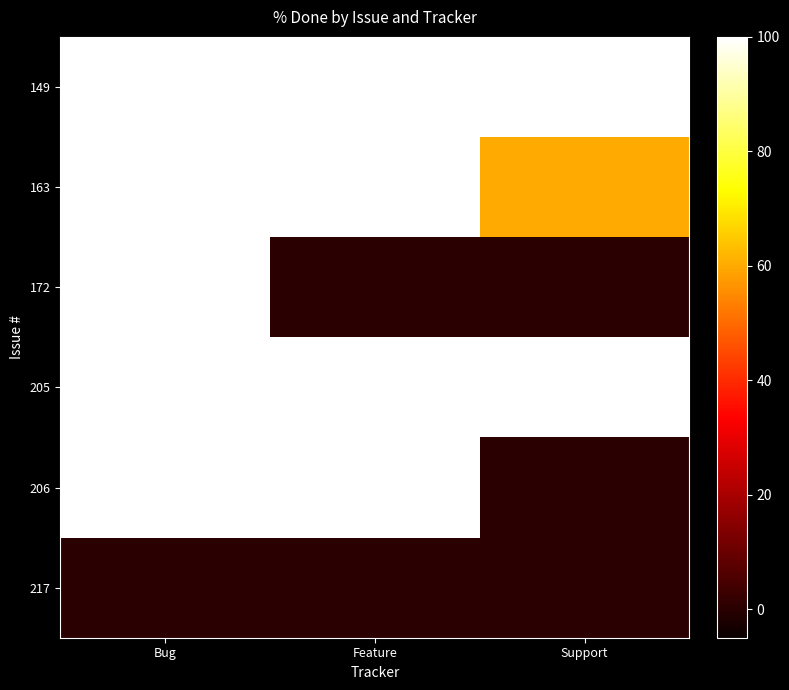

Which series changed the most between Bug and Support?

172